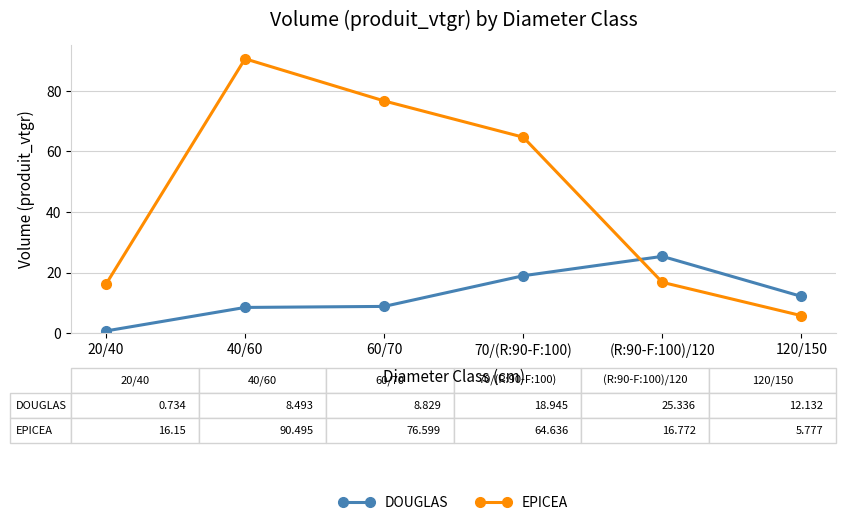

What is the difference between the maximum and minimum values in the DOUGLAS series?

24.6